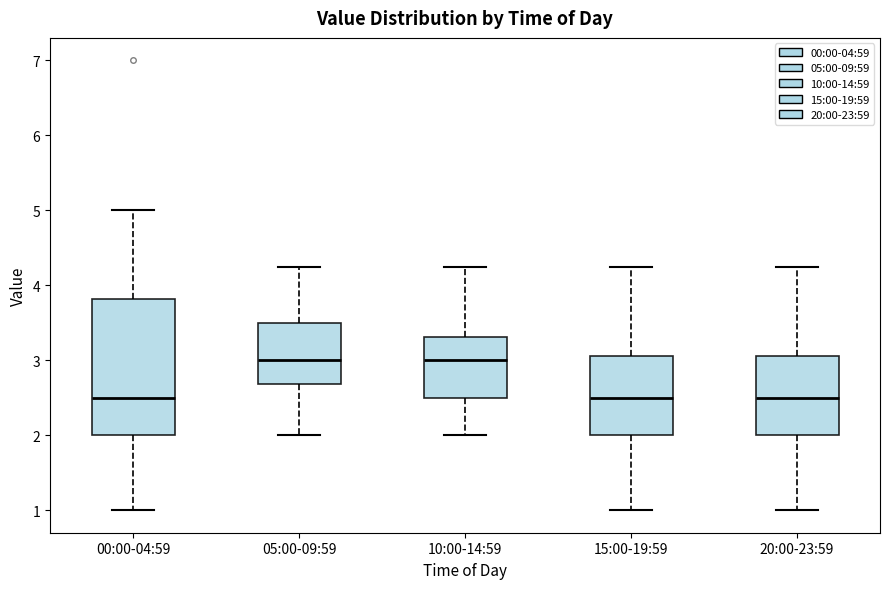

Where is the upper edge of the box for 10:00-14:59 on the y-axis? The values are not printed on the chart, so give them approximately, as read against the axis.

3.3